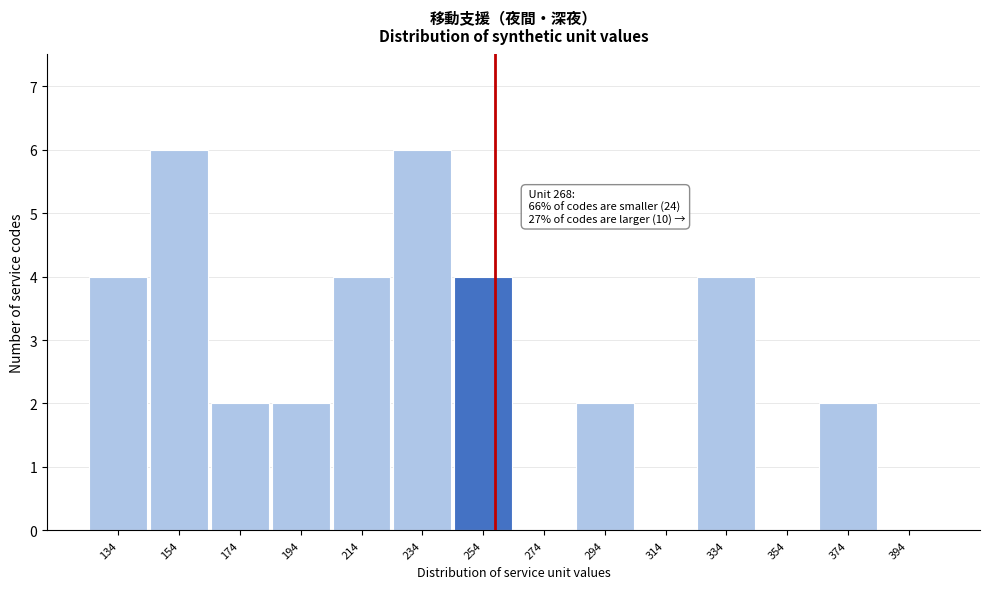

Reading left to right, list all the values displayed in this chart.

134=4	154=6	174=2	194=2	214=4	234=6	254=4	274=0	294=2	314=0	334=4	354=0	374=2	394=0